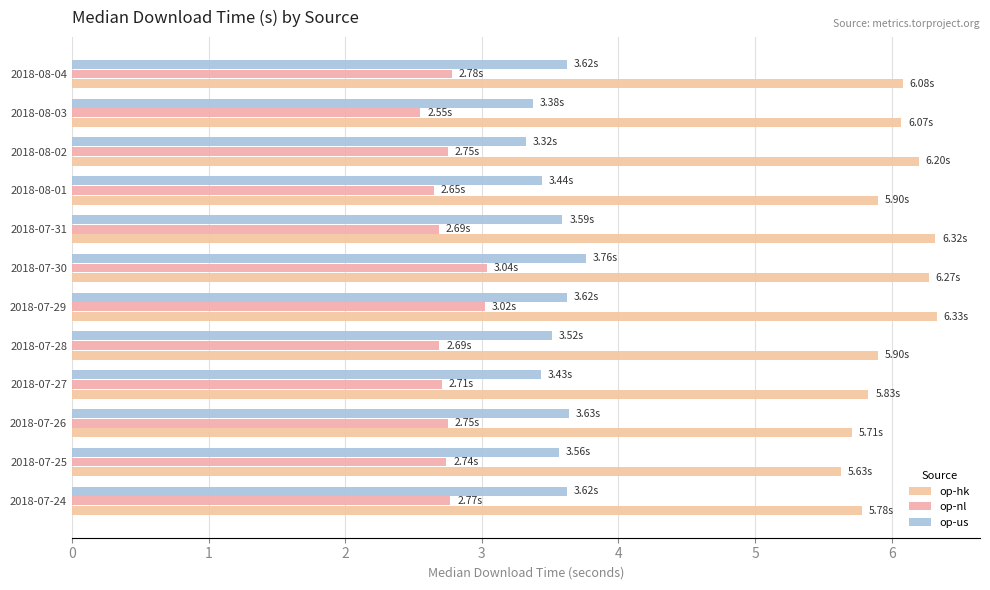

How many series are shown in this chart?

3